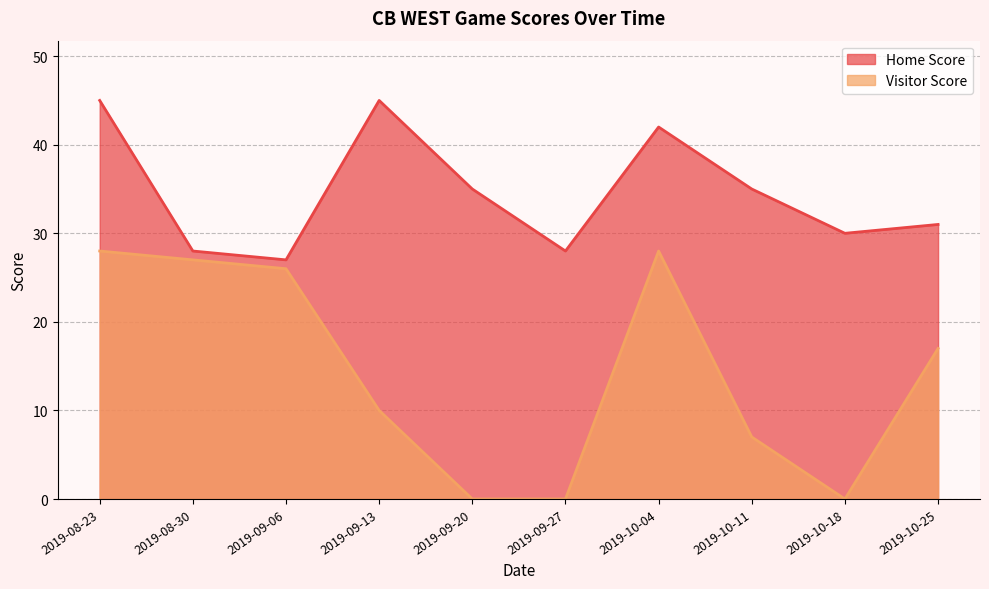

Rank the series by their maximum value, from lowest to highest.

Visitor Score, Home Score